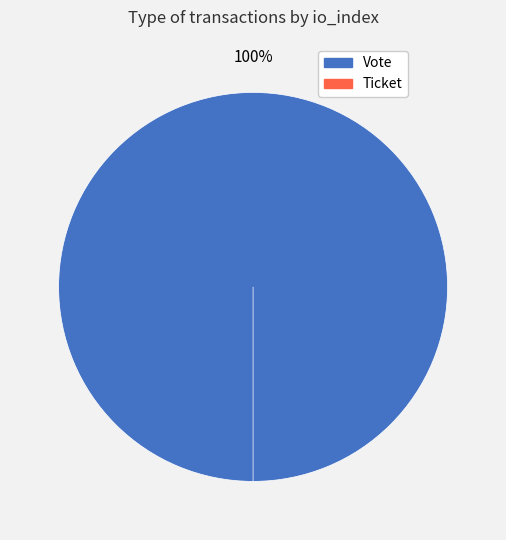

What is the majority slice?

Vote